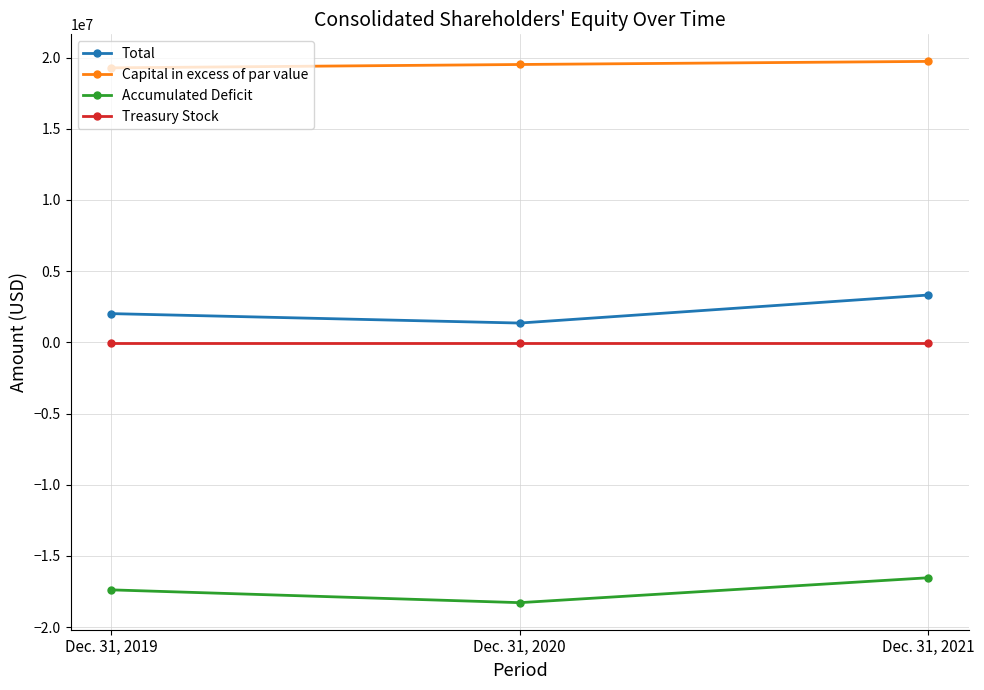

How many values in the Total series are below 2017266?

1